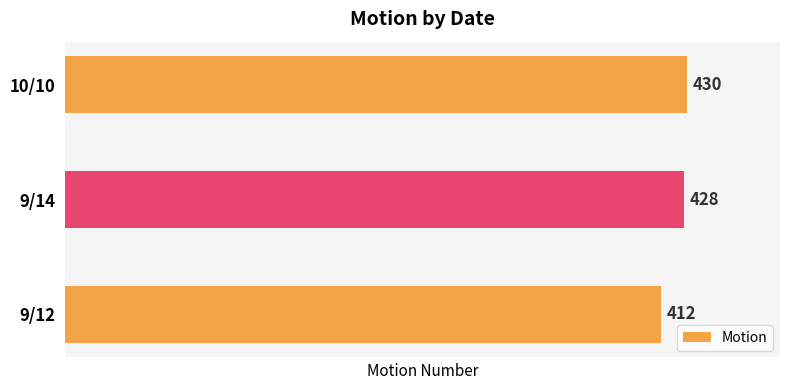

Where is the data nearest to the value 421?

9/14